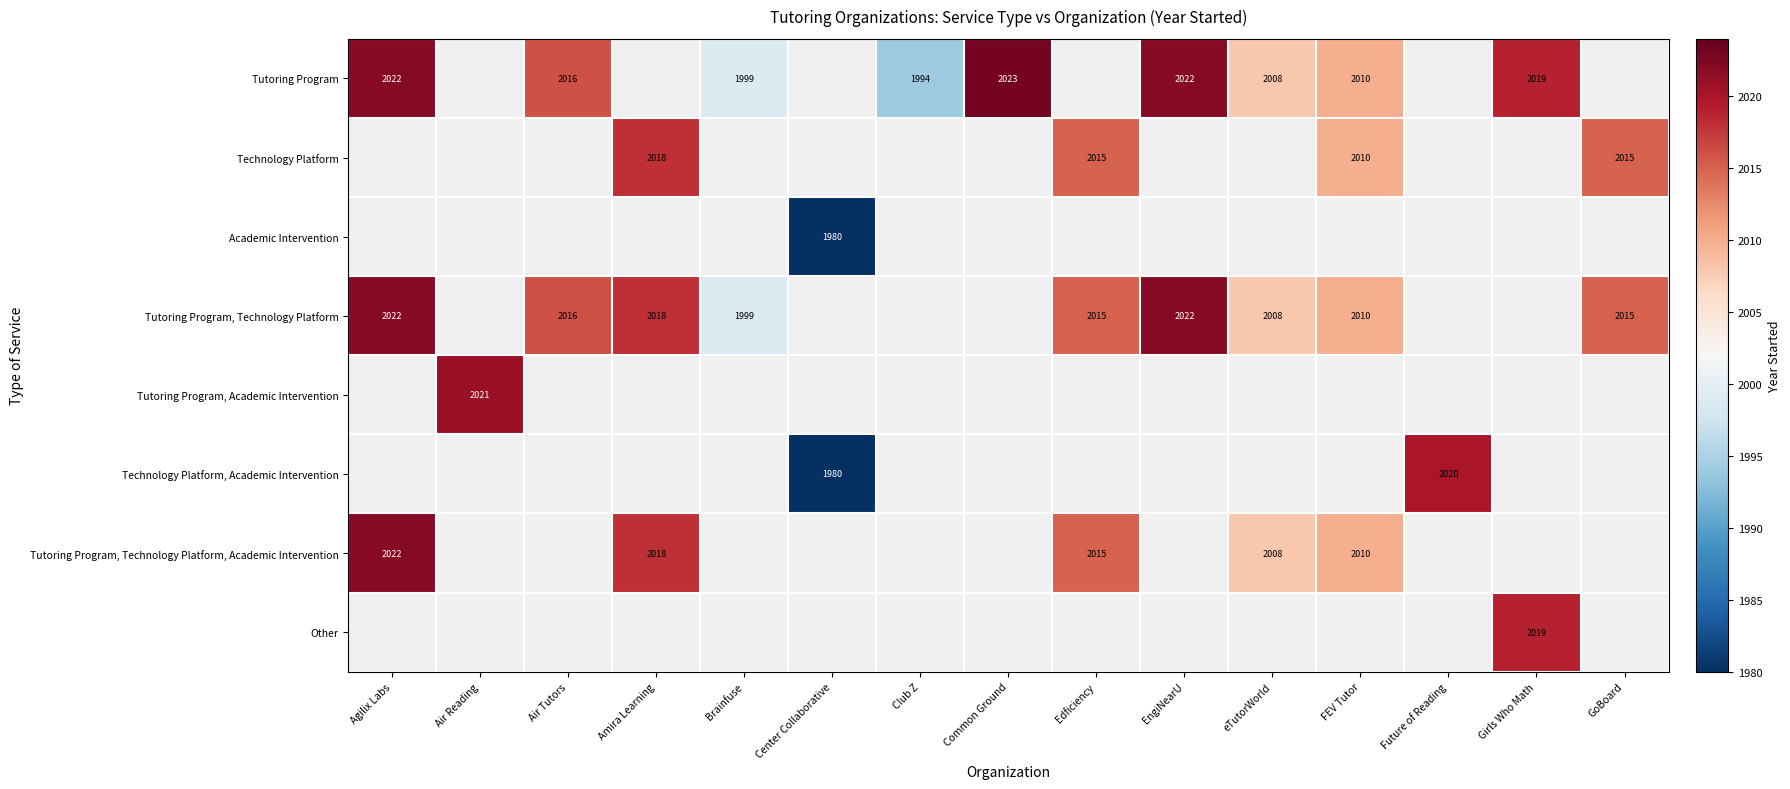

Which label corresponds to the largest value in the chart?

Common Ground